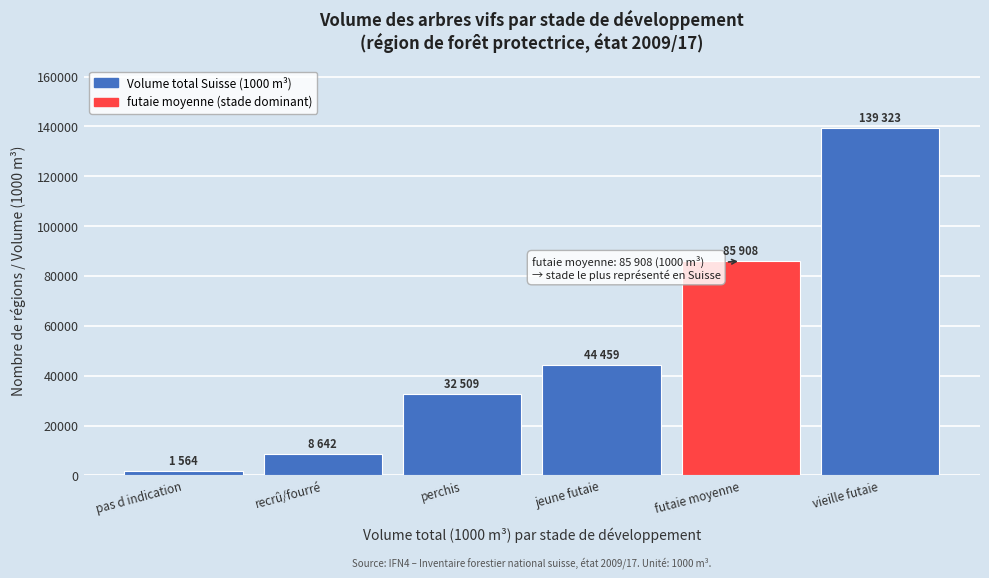

Reading left to right, extract all data points from this chart.

pas d indication=1564	recrû/fourré=8642	perchis=32509	jeune futaie=44459	futaie moyenne=85908	vieille futaie=139323